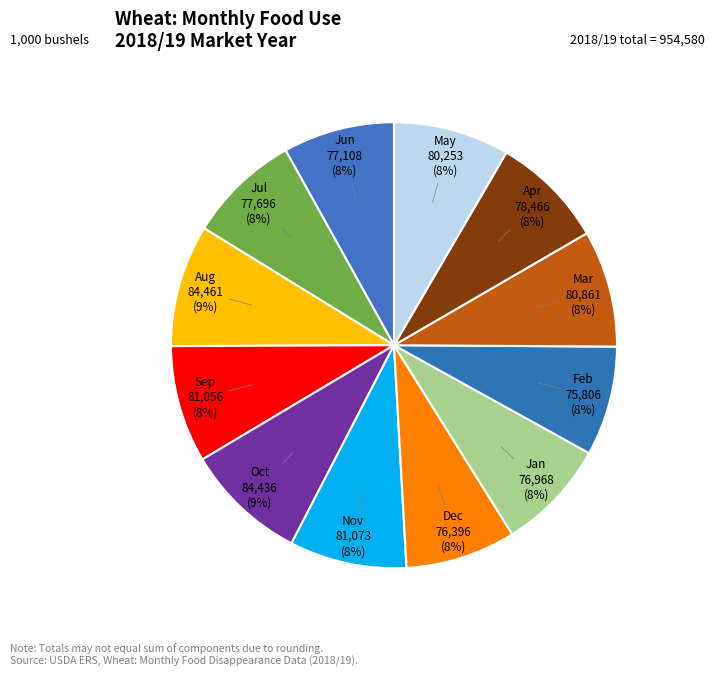

Count the number of slices in the pie.

12